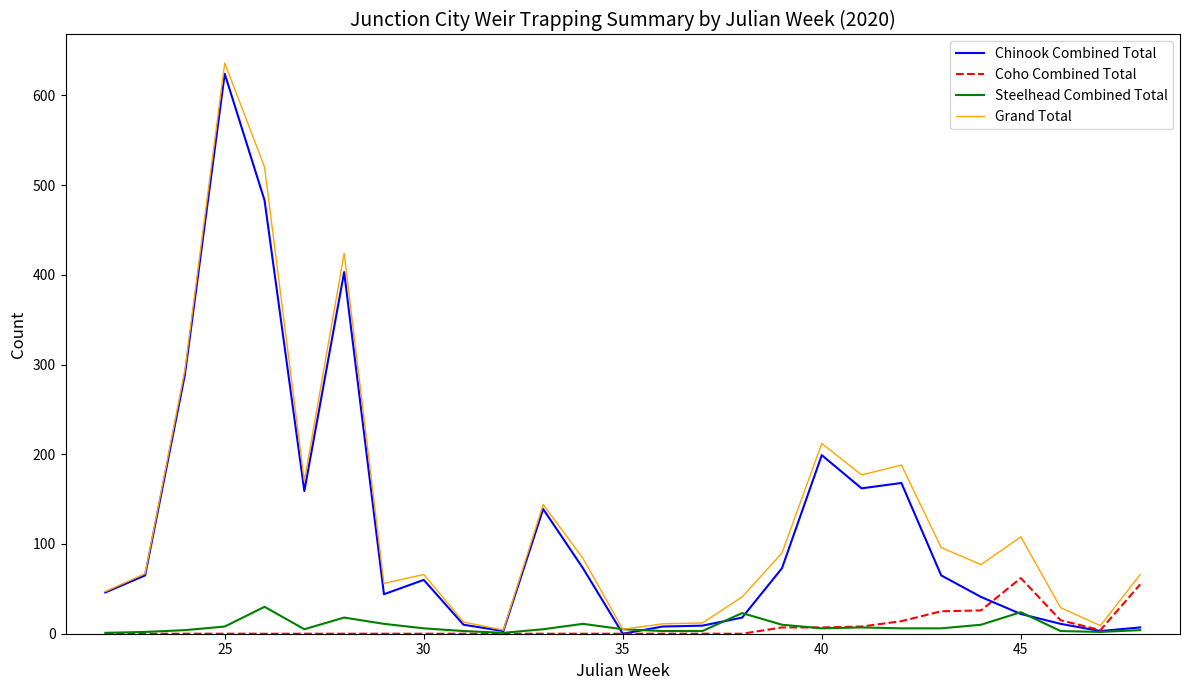

What is the greatest value displayed?

636